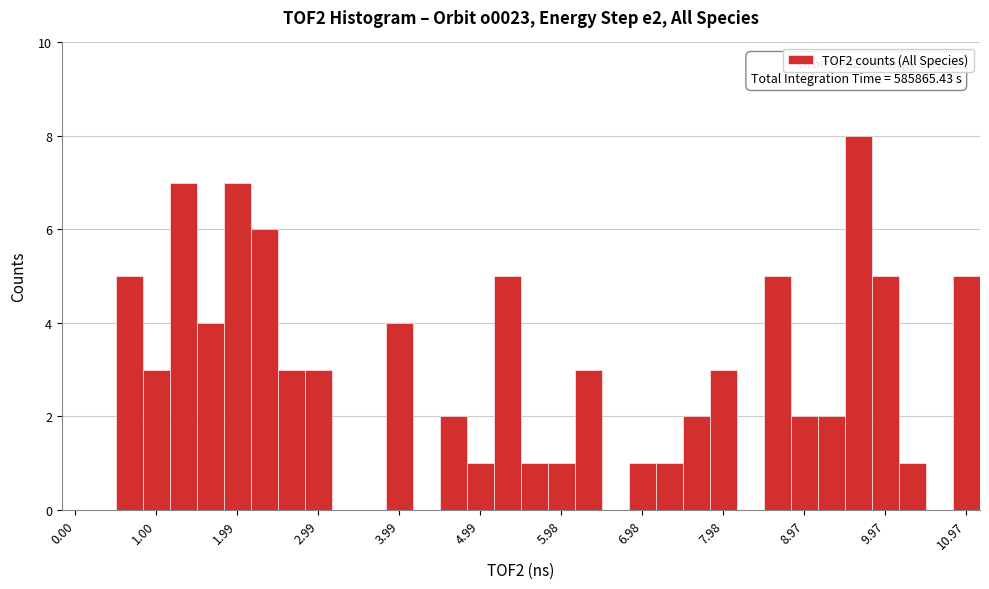

Around what value on the x-axis is the tallest bar? Give the approximate position of its centre, as read against the axis.

9.6